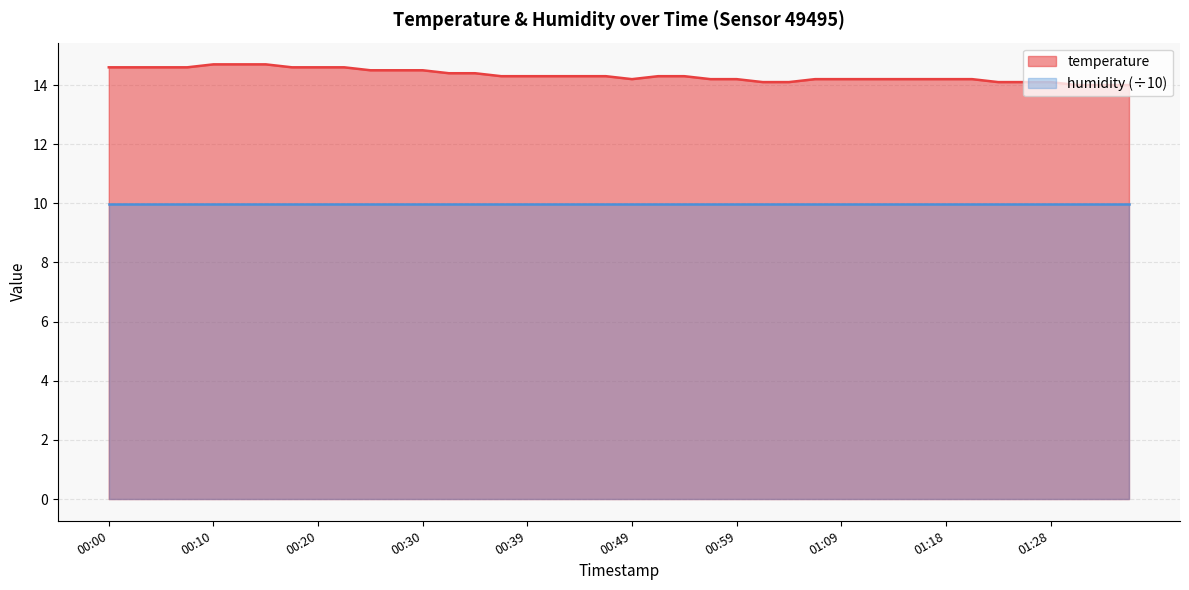

What is the change in value from 00:13 to 00:54?

-0.4